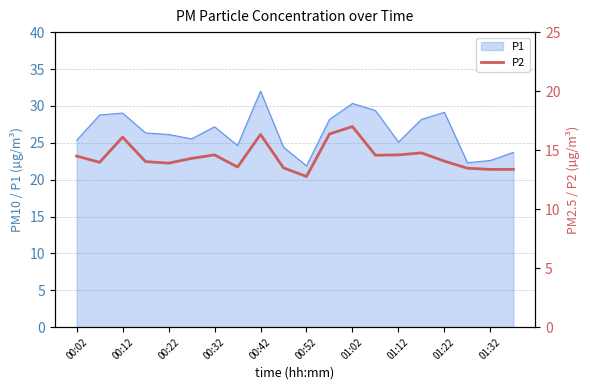

Is it true that P1 equals 55.5 at 00:42?

False